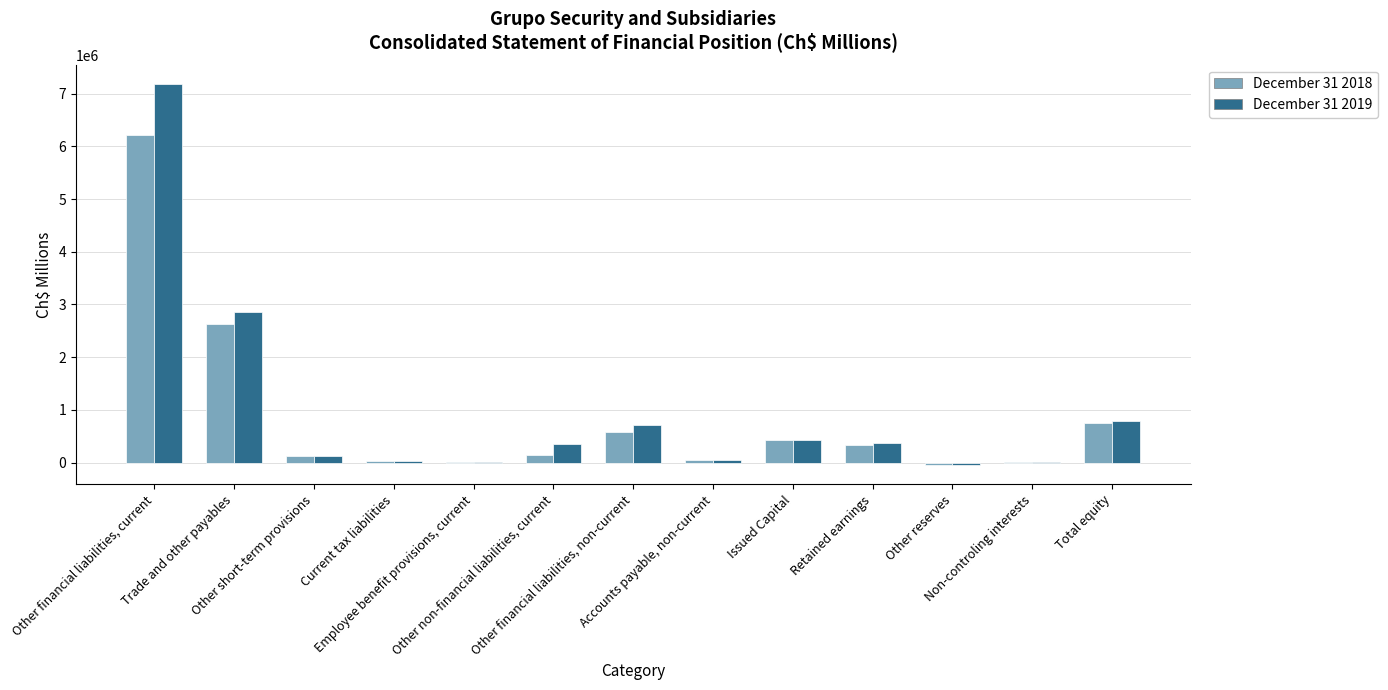

What is the greatest value displayed?

7187670.8